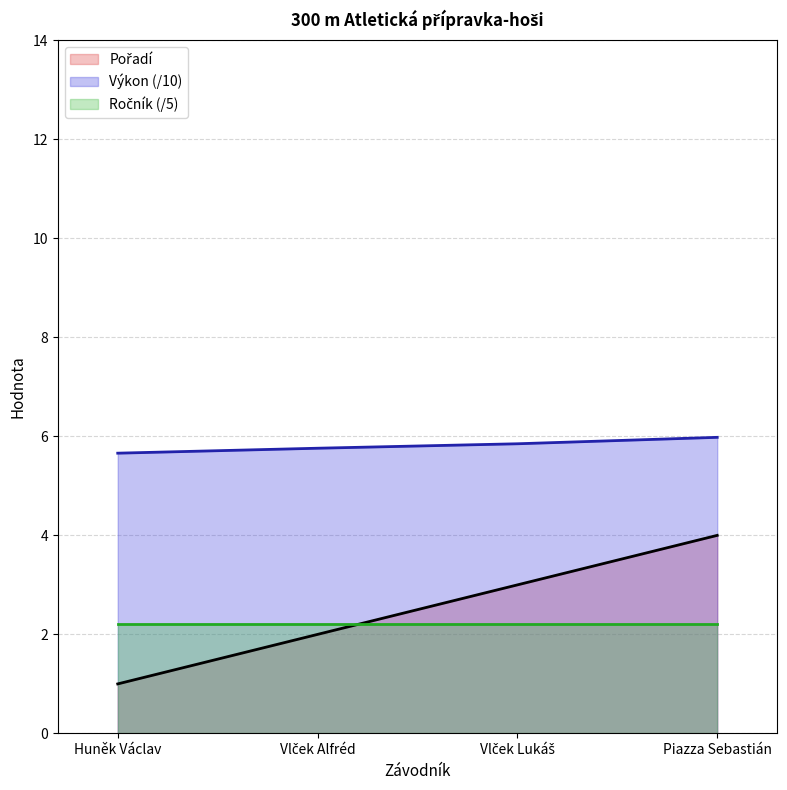

What is the total value across all series at Piazza Sebastián?

12.2